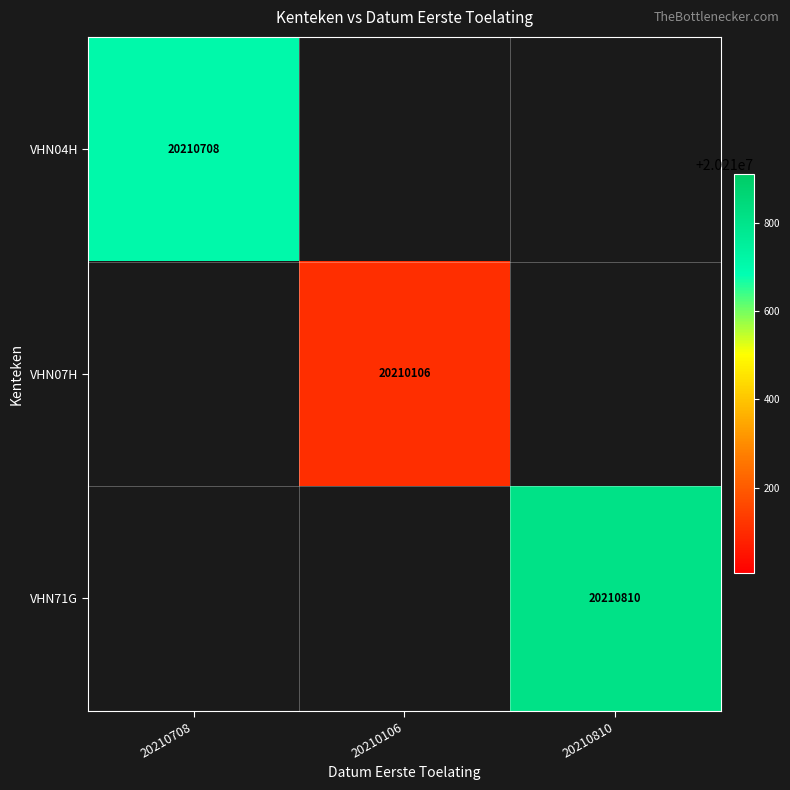

Is it true that VHN07H equals 7553727 at 20210106?

False